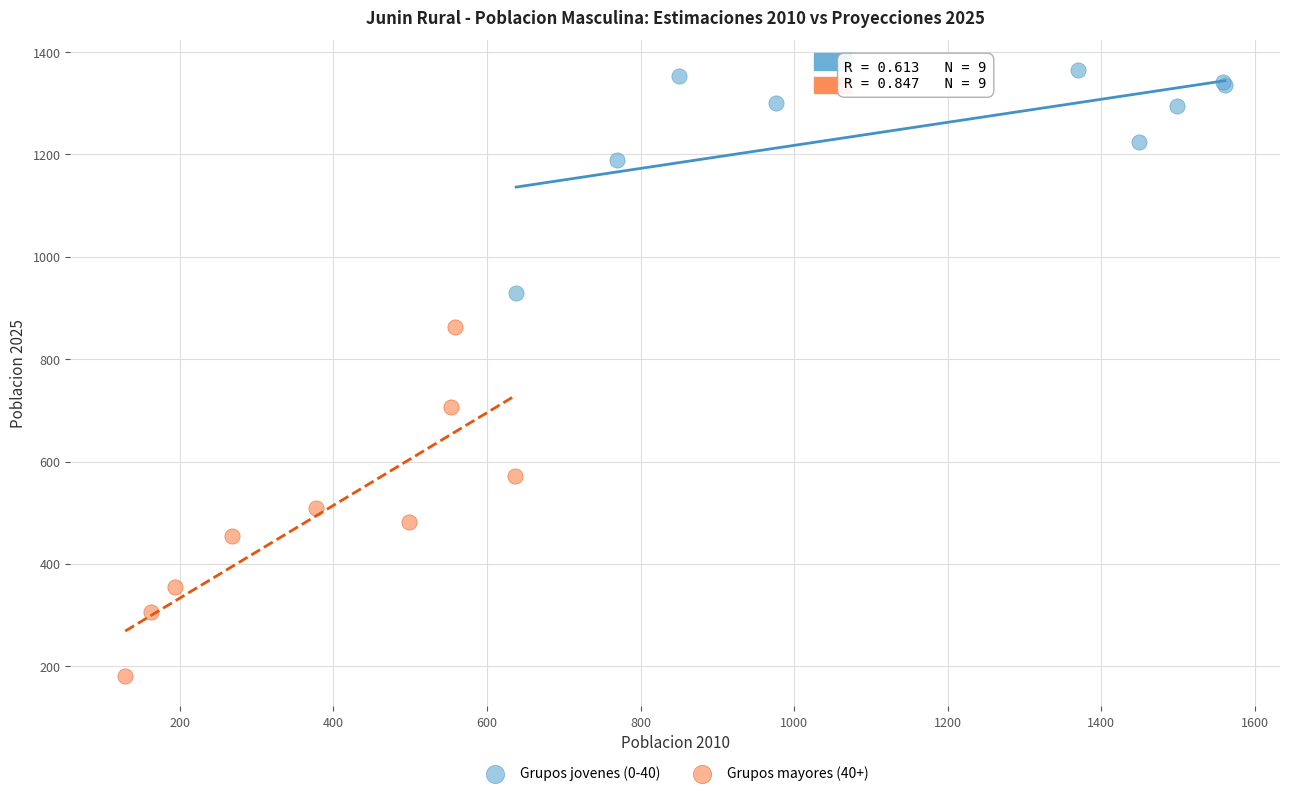

Which series reaches the maximum Y coordinate?

Grupos jovenes (0-40)